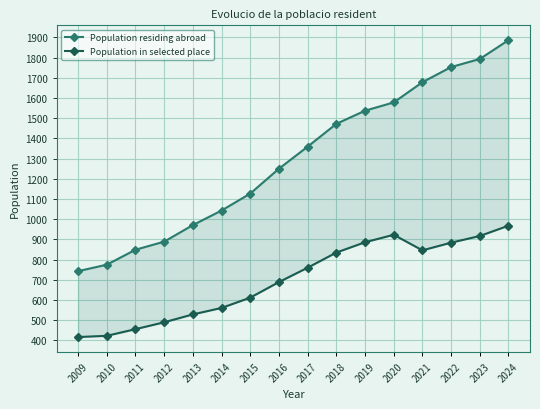

Is this an area chart (filled region under the line)?

No